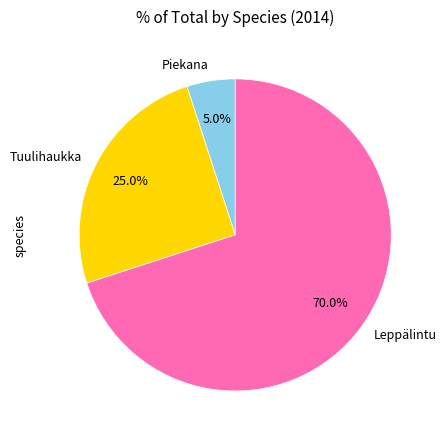

To the nearest percent, what portion does Piekana represent?

5%